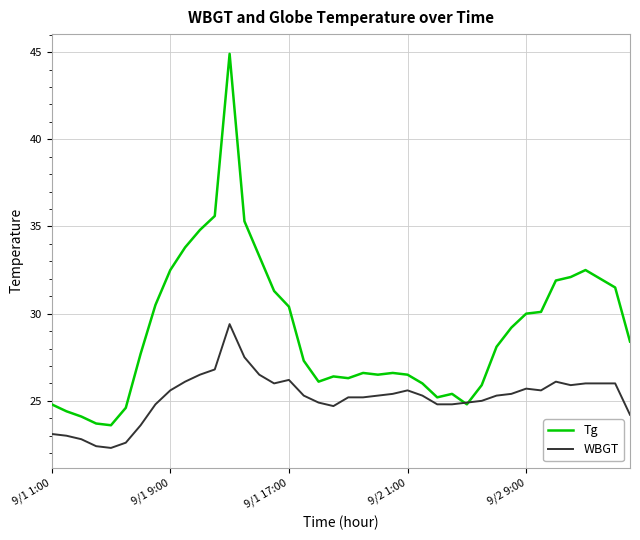

What is the difference between the maximum and minimum values in the Tg series?

21.3